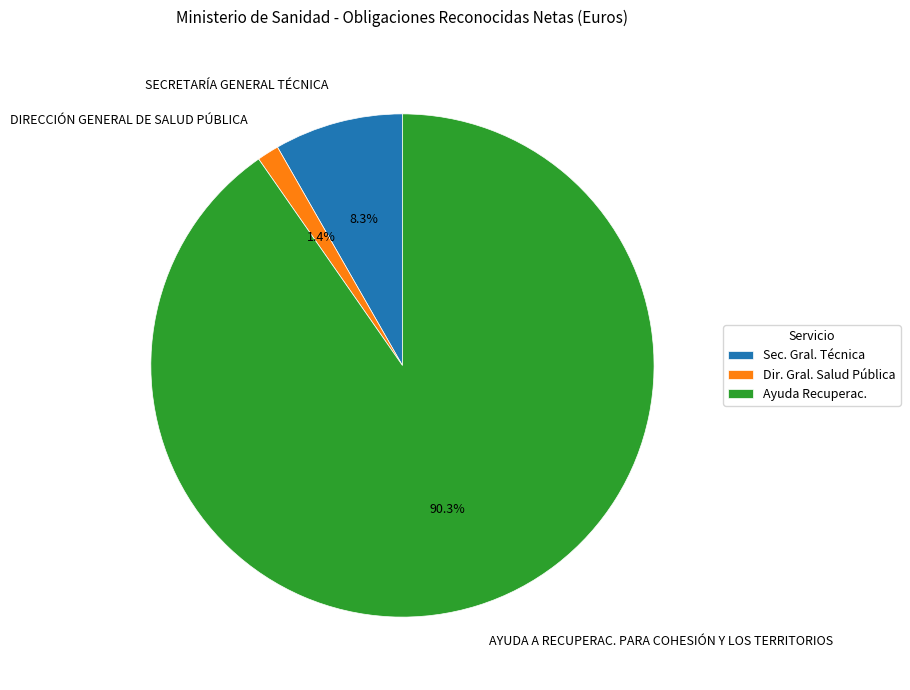

To the nearest percent, what portion does AYUDA A RECUPERAC. PARA COHESIÓN Y LOS TERRITORIOS represent?

90%